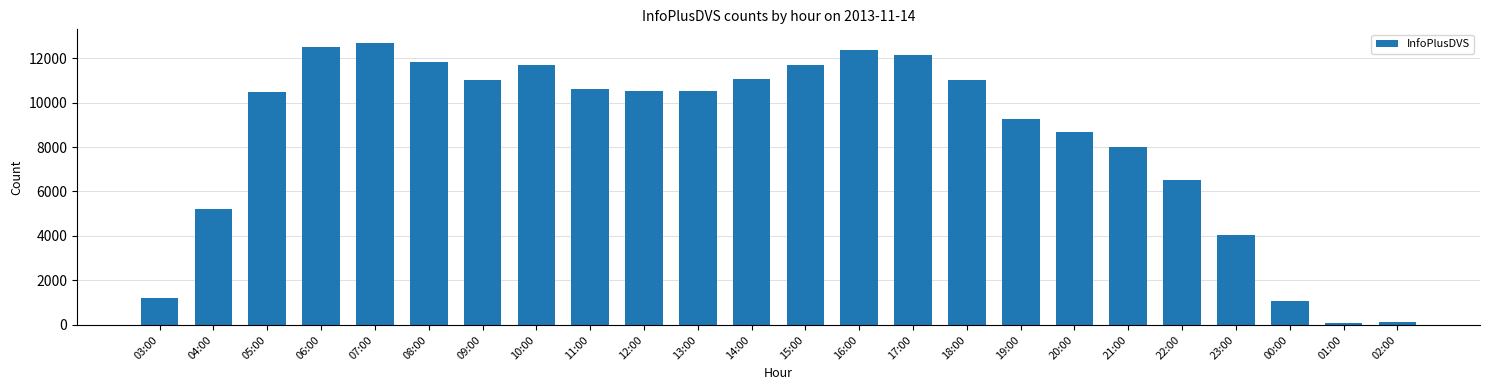

The value at 16:00 is 12342. True or false?

True